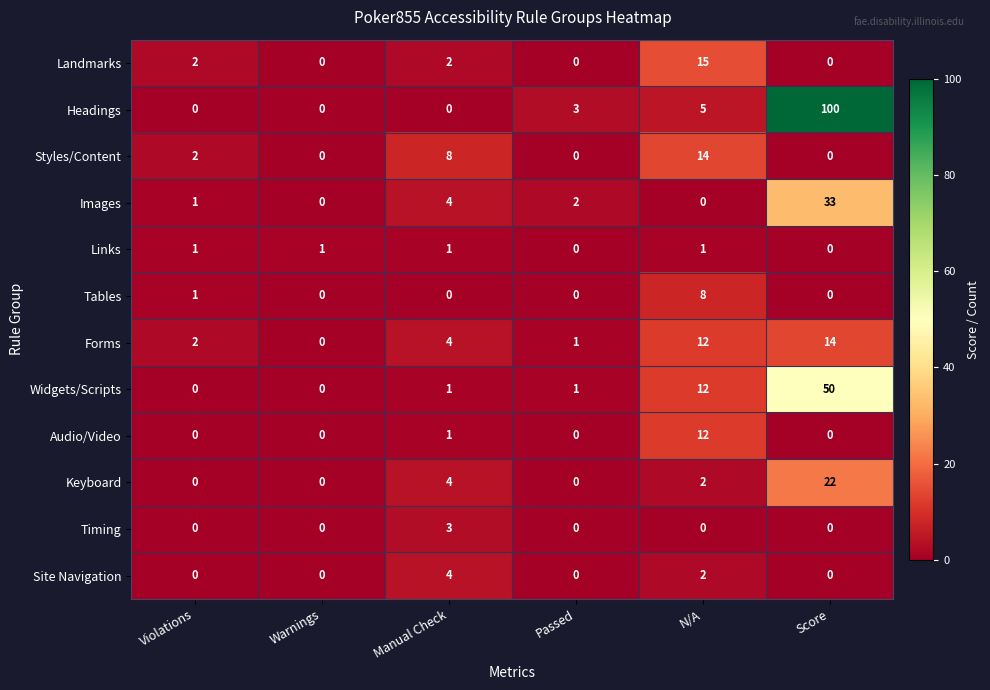

Which series changed the most between Violations and Score?

Headings